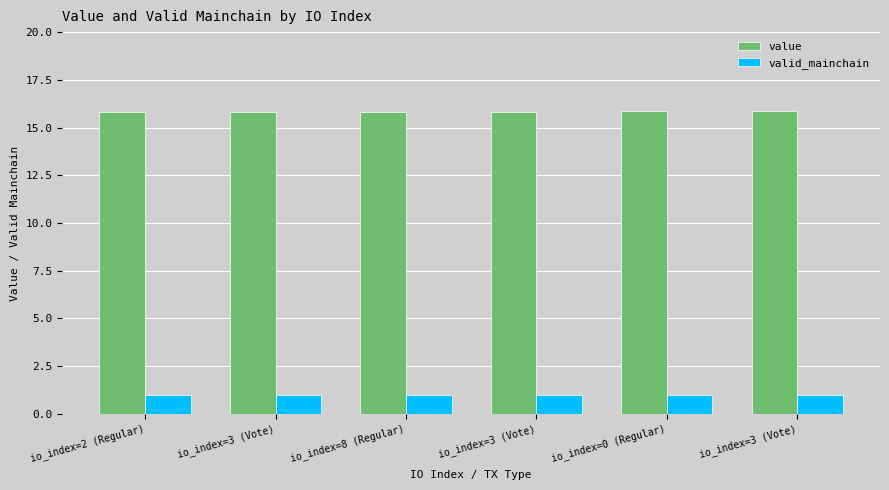

How many data points does each series have?

6